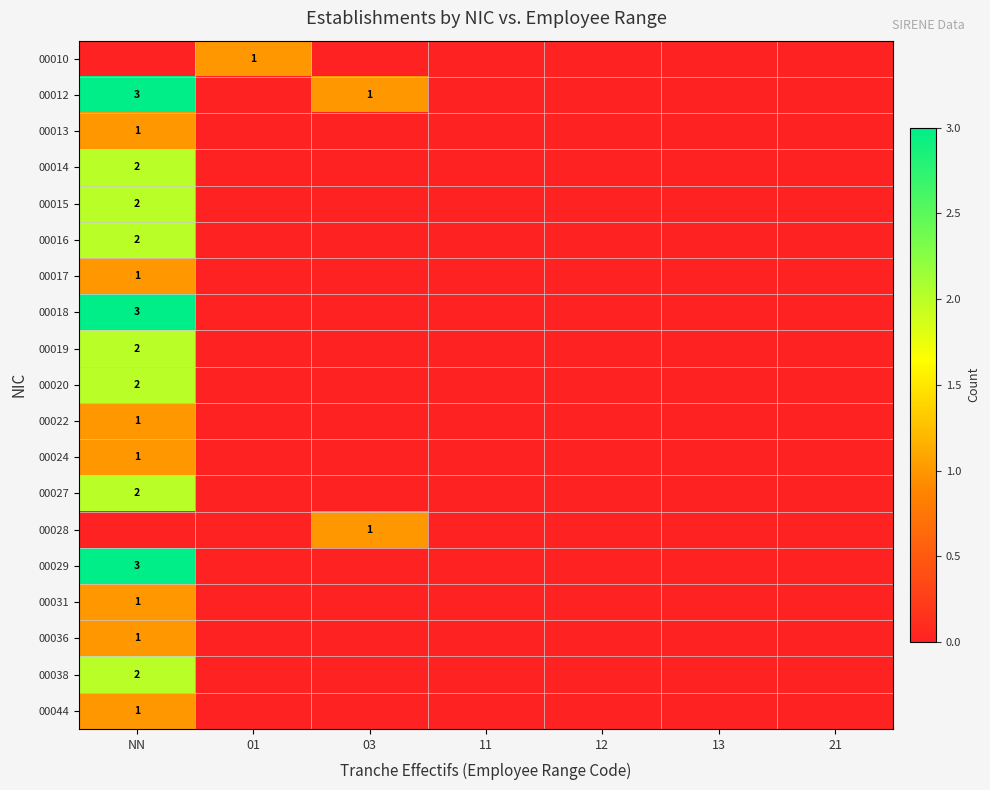

The value of 00018 at NN is 1. True or false?

False